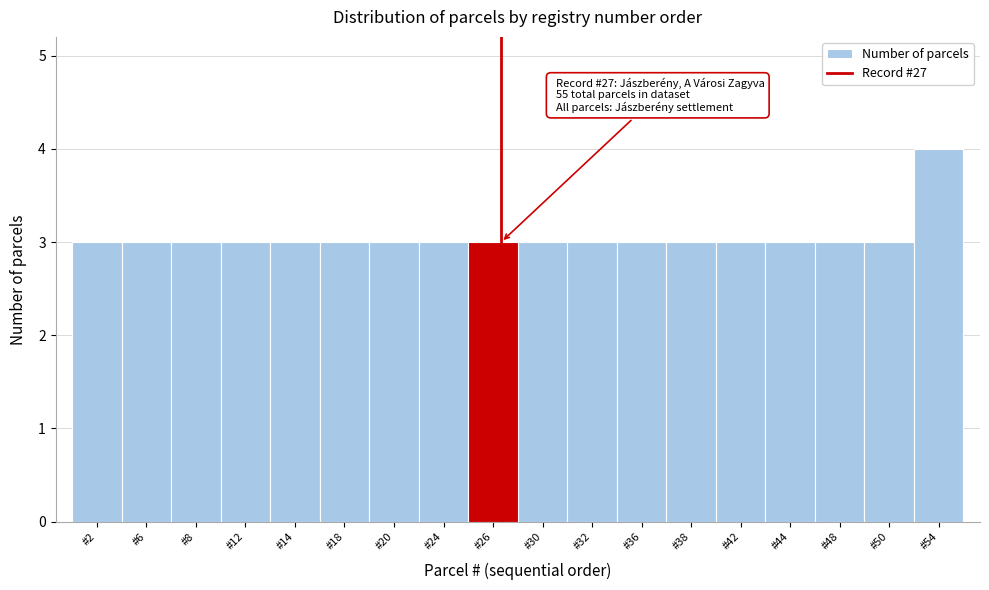

Which range on the x-axis has the tallest bar?

52 to 55